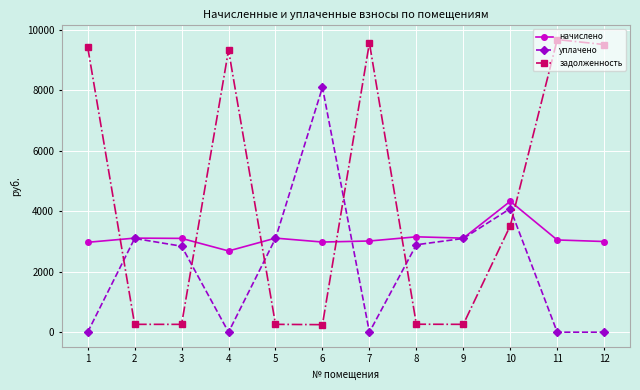

What is the average value of the уплачено series?

2268.0